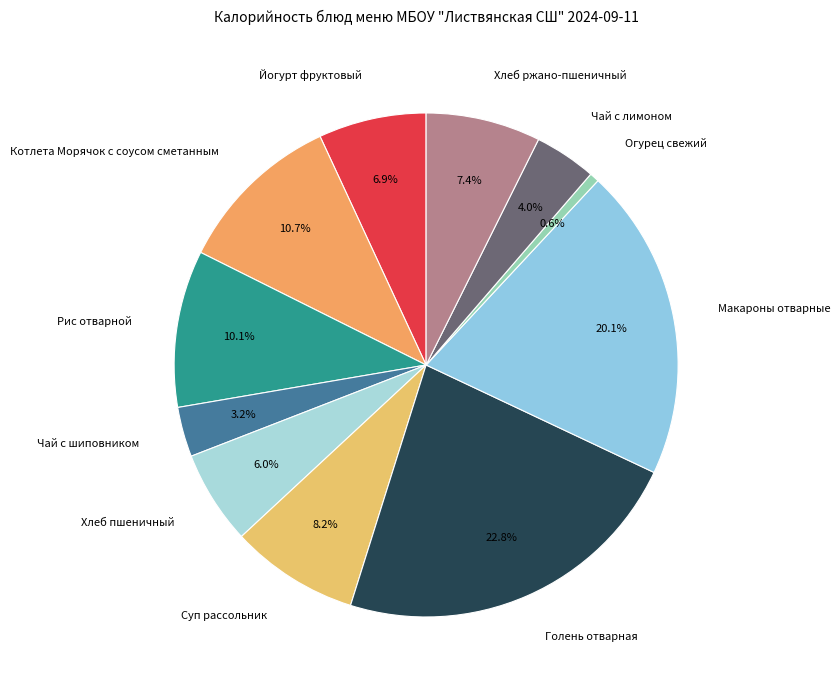

What is the total percentage of Хлеб ржано-пшеничный and Огурец свежий?

8.0%